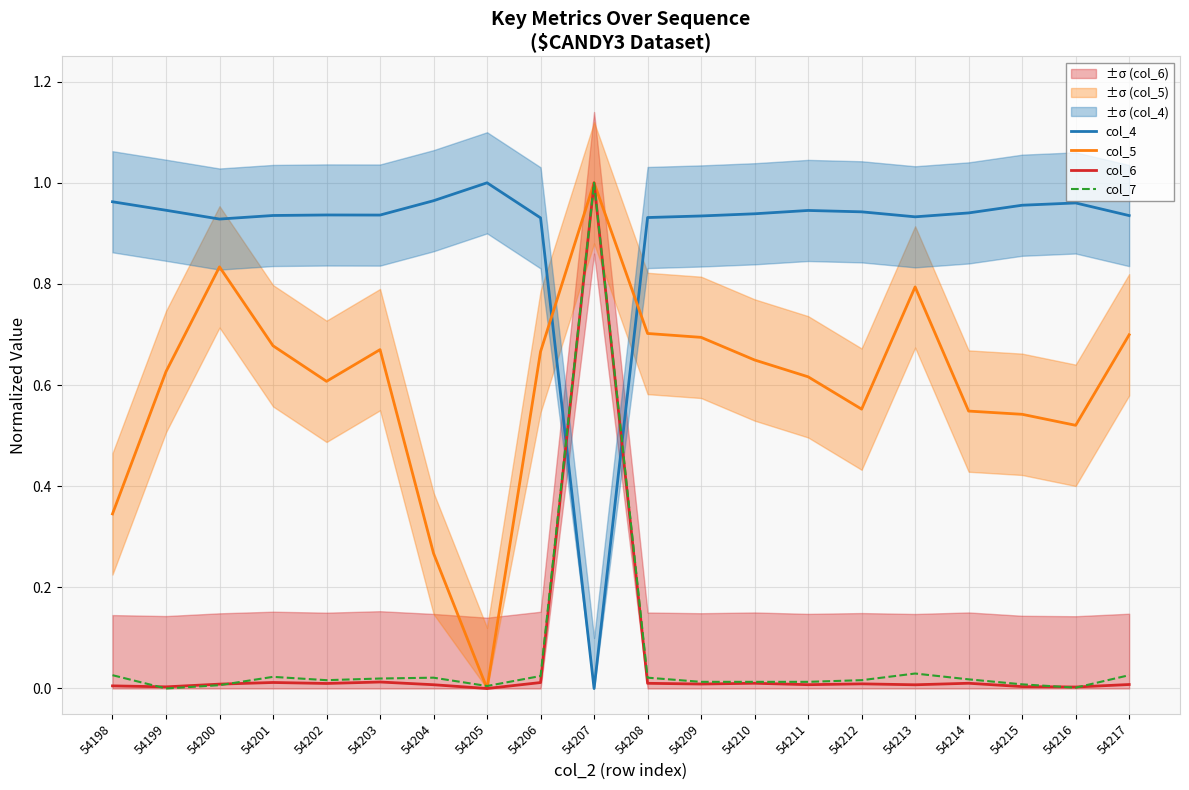

Reading right to left, what are all the values shown in this chart?

col_4: 0.9	1.0	1.0	0.9	0.9	0.9	0.9	0.9	0.9	0.9	0.0	0.9	1.0	1.0	0.9	0.9	0.9	0.9	0.9	1.0
col_5: 0.7	0.5	0.5	0.5	0.8	0.6	0.6	0.6	0.7	0.7	1.0	0.7	0.0	0.3	0.7	0.6	0.7	0.8	0.6	0.3
col_6: 0.0	0.0	0.0	0.0	0.0	0.0	0.0	0.0	0.0	0.0	1.0	0.0	0.0	0.0	0.0	0.0	0.0	0.0	0.0	0.0
col_7: 0.0	0.0	0.0	0.0	0.0	0.0	0.0	0.0	0.0	0.0	1.0	0.0	0.0	0.0	0.0	0.0	0.0	0.0	0.0	0.0